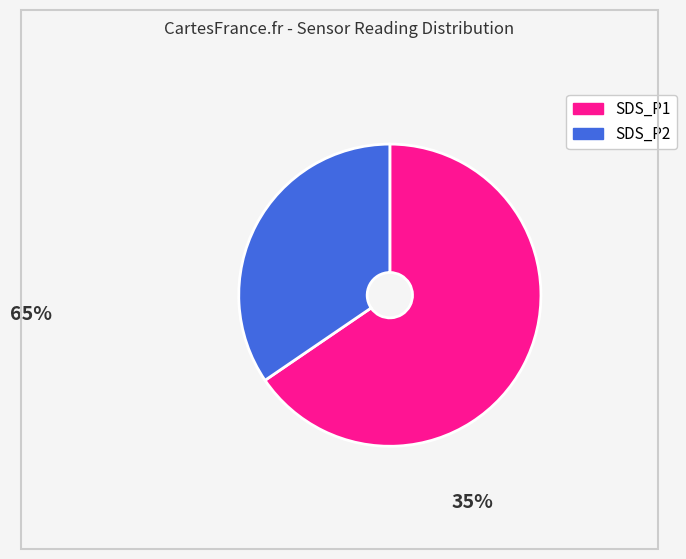

Is there any slice that represents more than half of the pie?

Yes